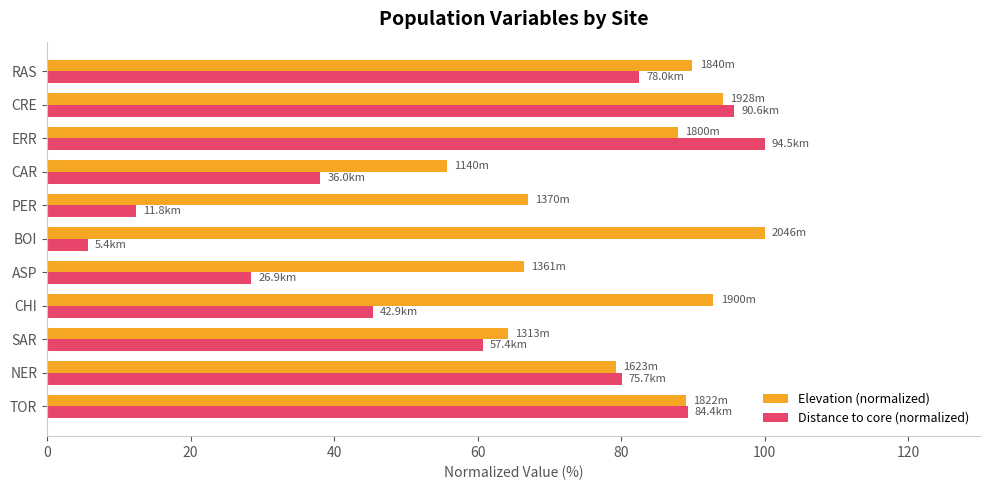

True or false: Distance to core (normalized) has a value of 25.1 at CHI.

False